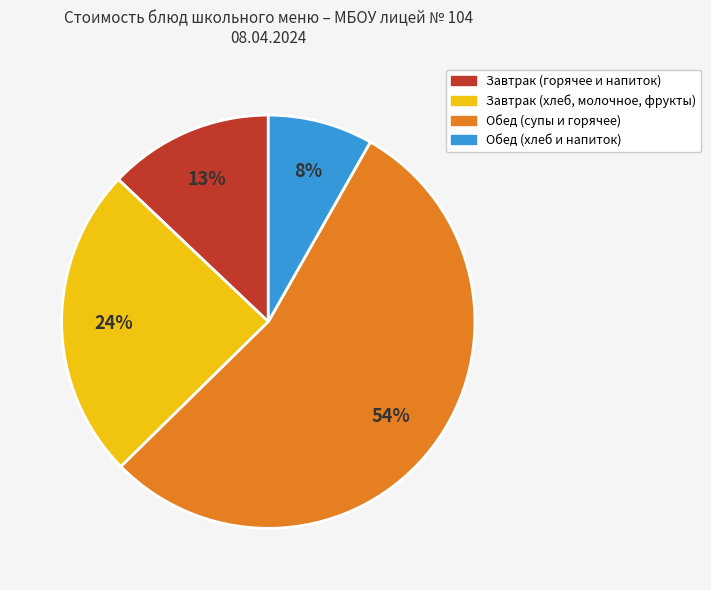

To the nearest percent, what is the average slice percentage?

25%